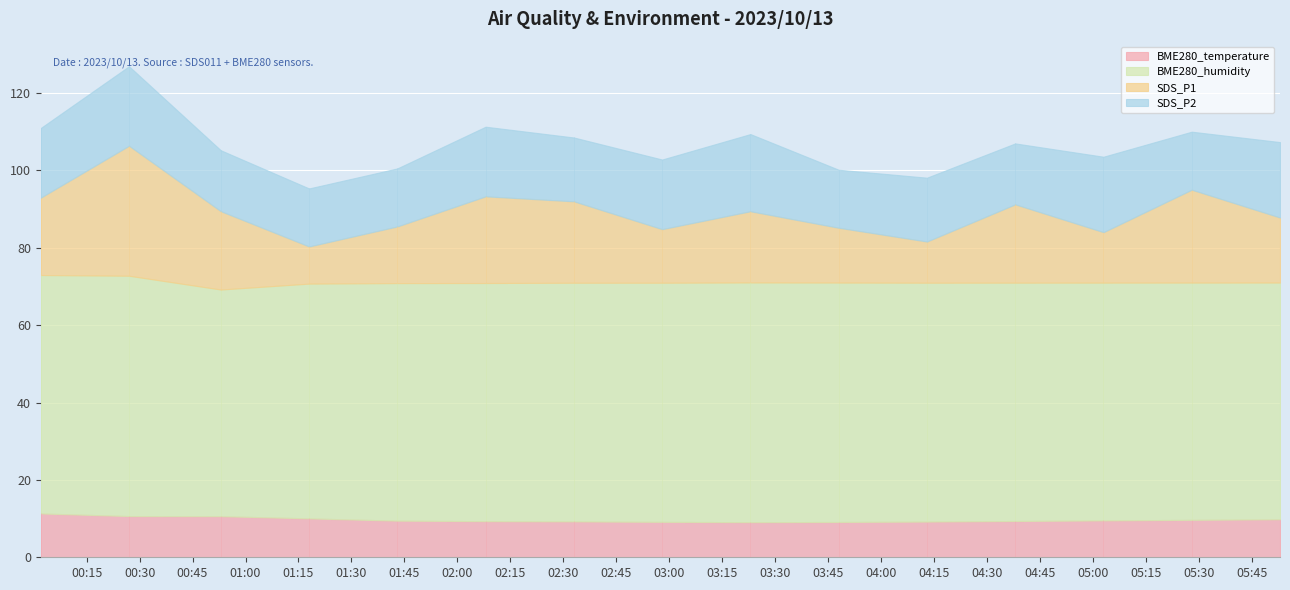

True or false: BME280_temperature and SDS_P1 cross at least once.

False